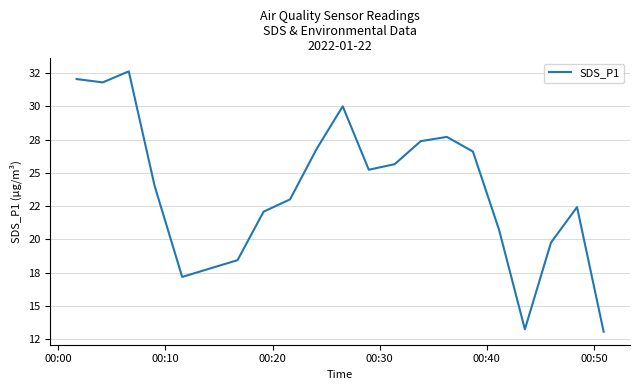

Does the chart have visible grid lines?

Yes